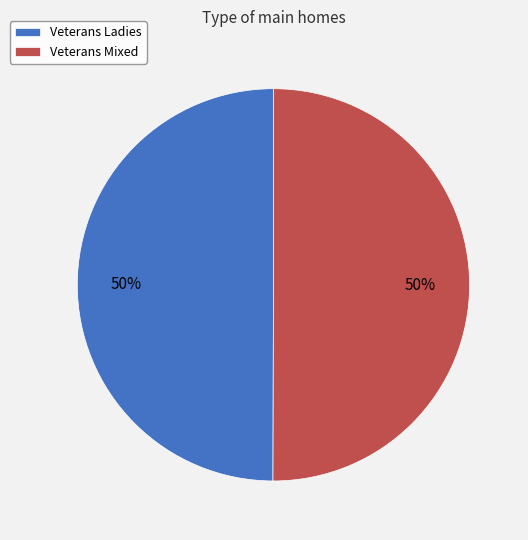

What percentage is the Veterans Mixed slice, to the nearest percent?

50%